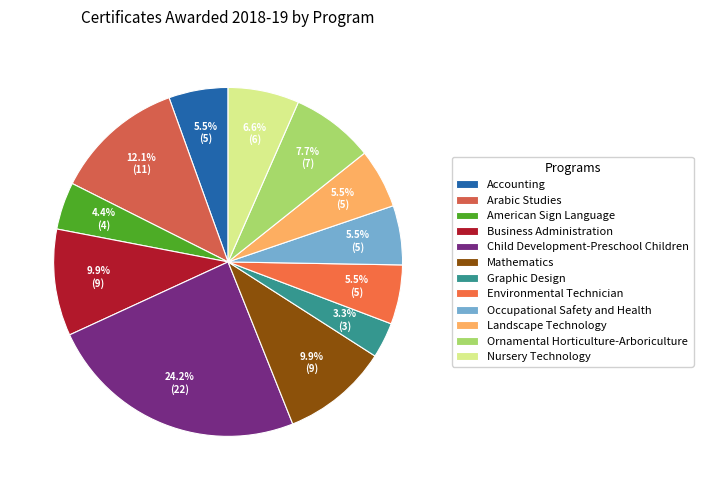

To the nearest percent, what is the average slice percentage?

8%